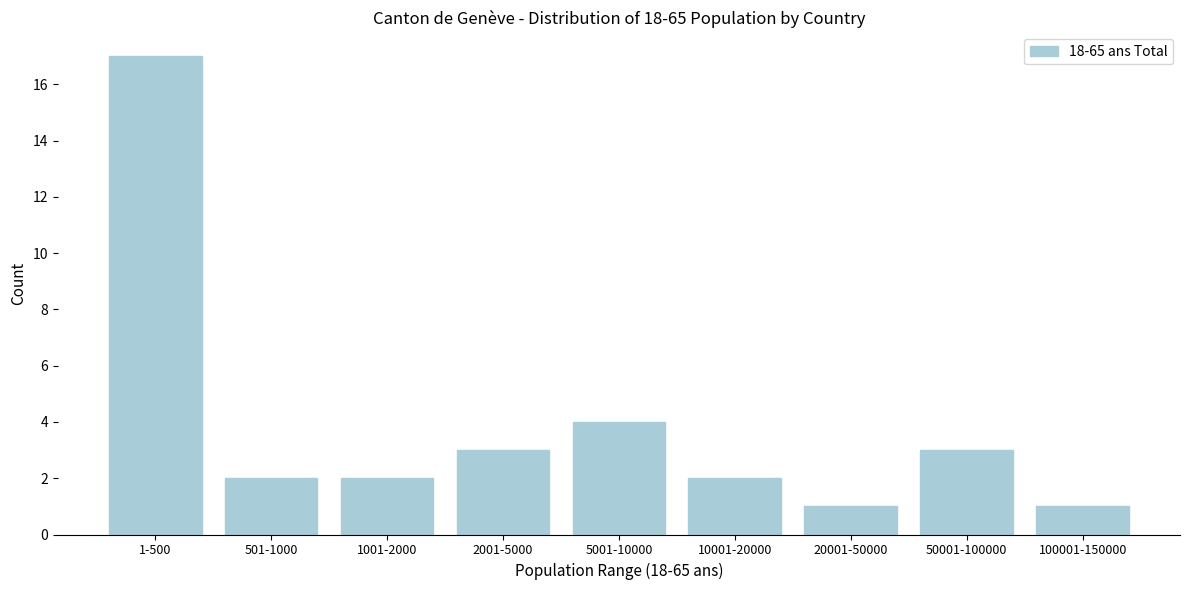

Reading left to right, what are all the values shown in this chart?

1-500=17	501-1000=2	1001-2000=2	2001-5000=3	5001-10000=4	10001-20000=2	20001-50000=1	50001-100000=3	100001-150000=1